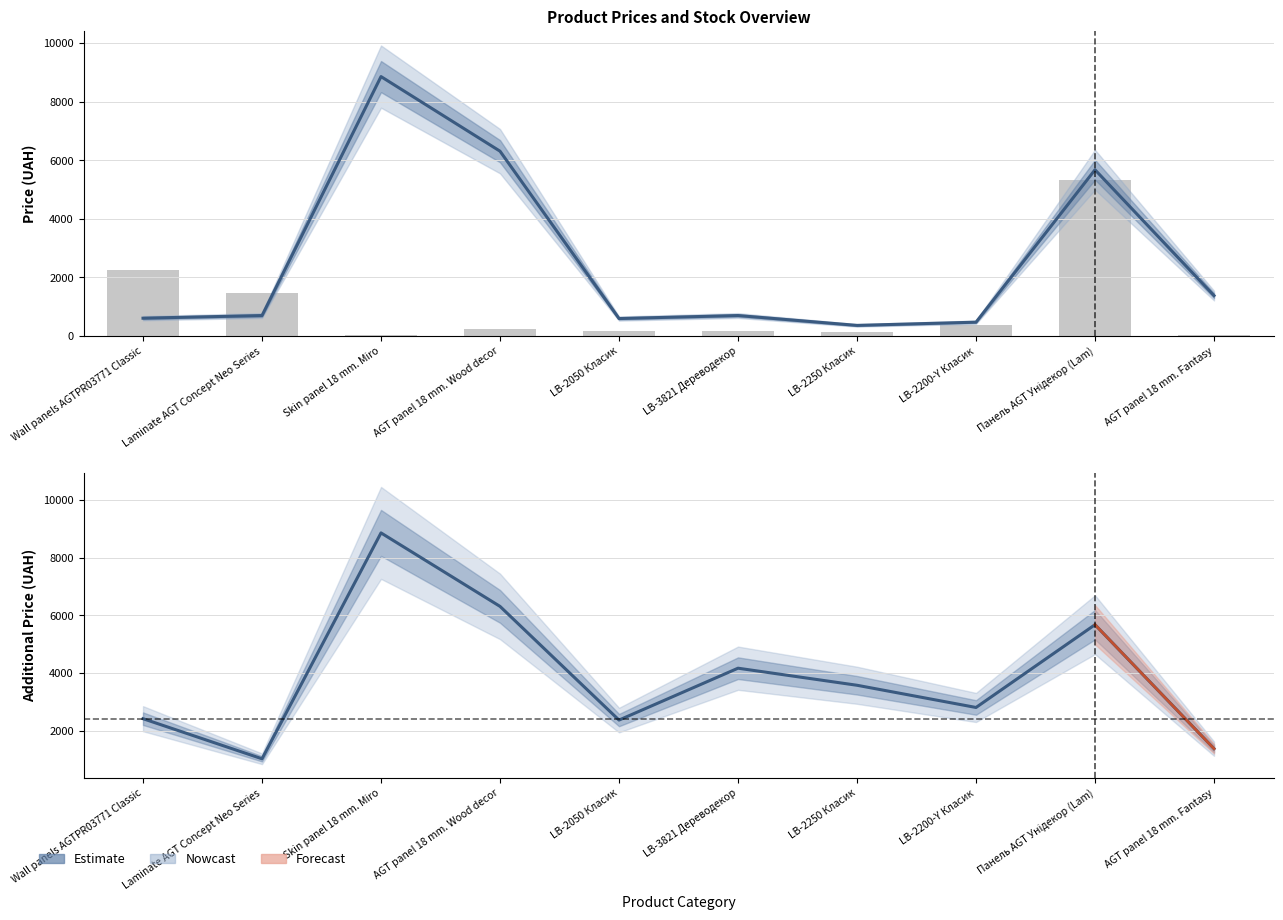

What is the total value across all series at Wall panels AGTPR03771 Classic?

5277.6